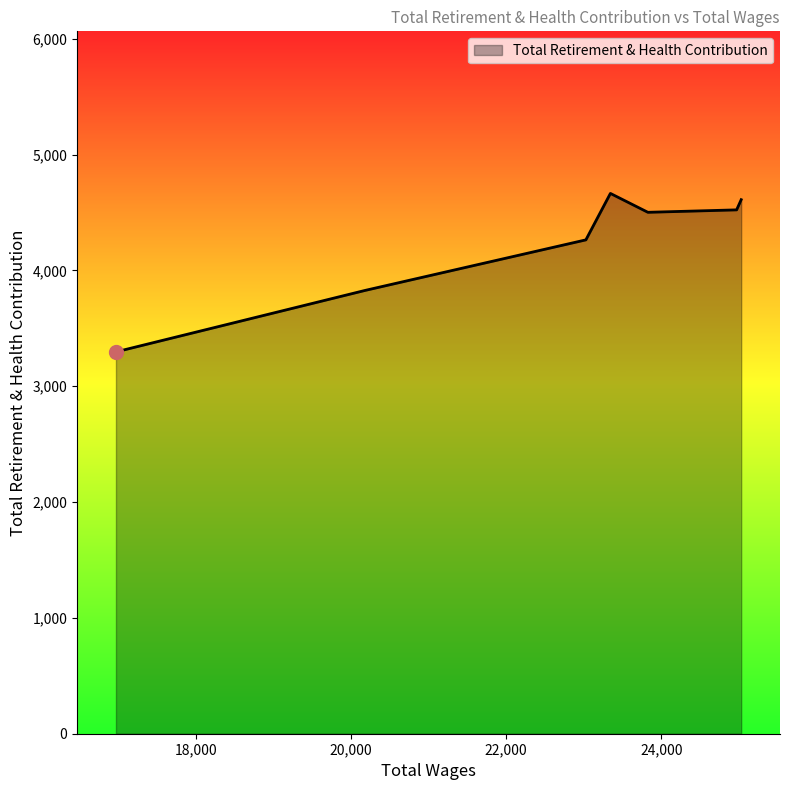

How many values are below 4502?

3